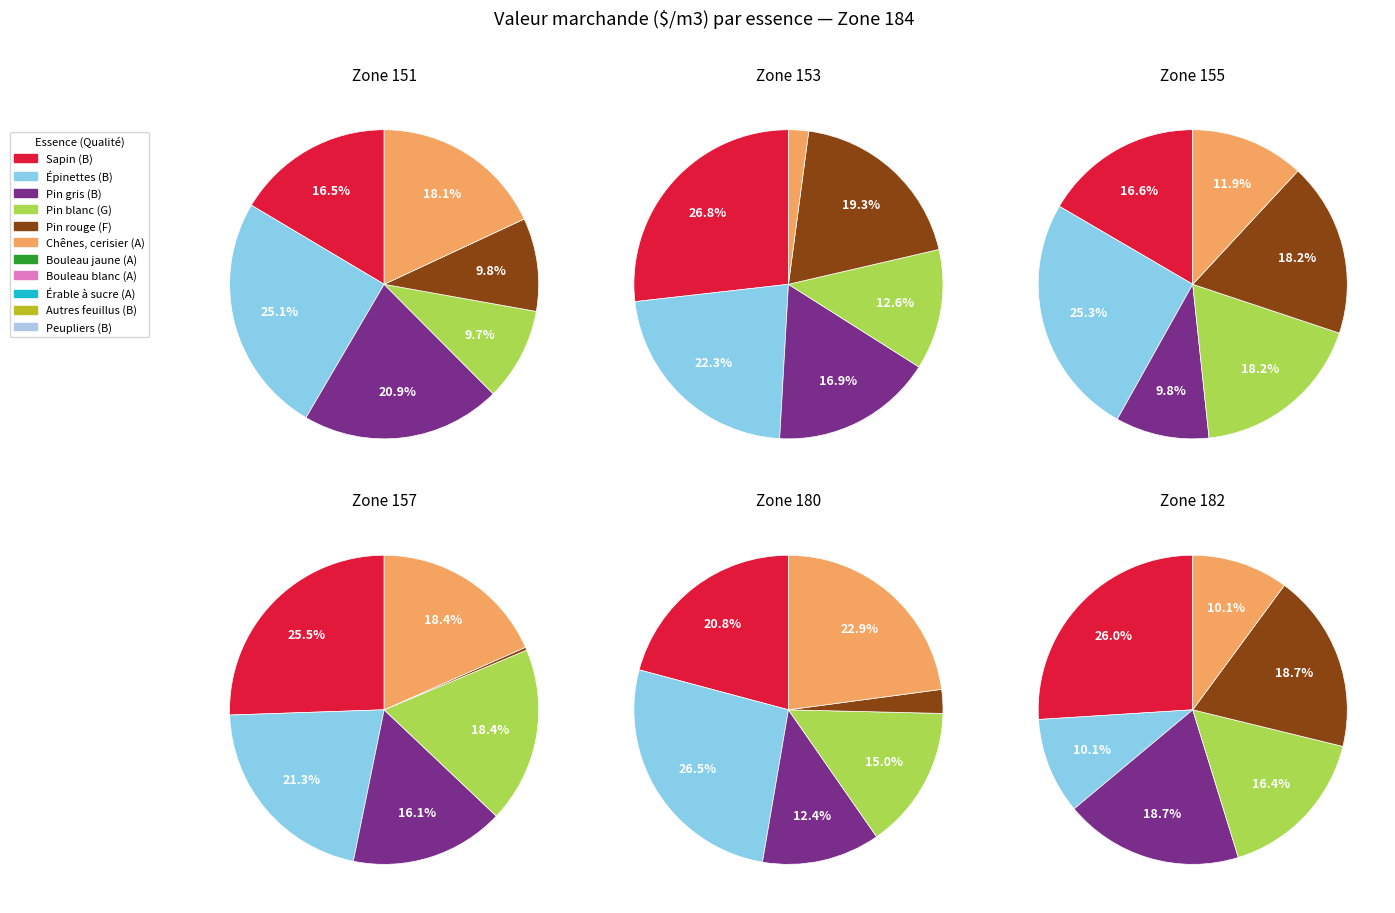

What is the total percentage of Chênes, cerisier (A) and Bouleau jaune (A)?

22.9%